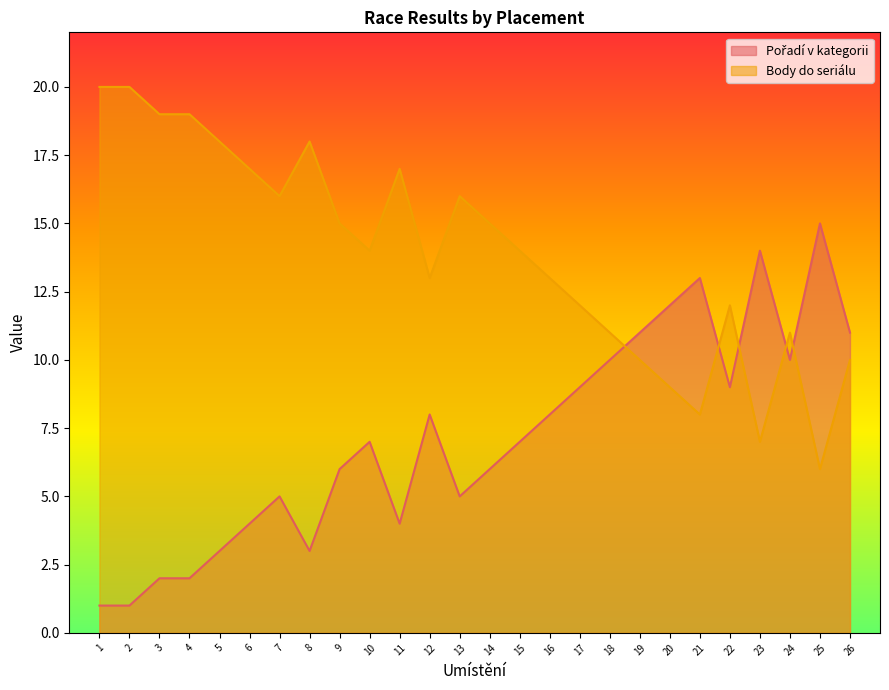

The value of Pořadí v kategorii at 22 is 5. True or false?

False